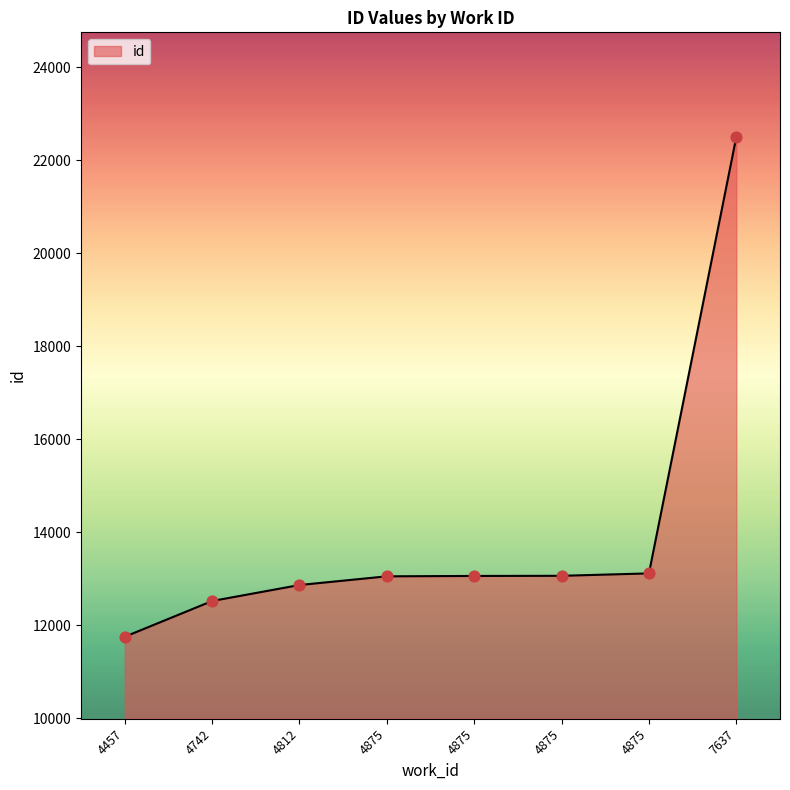

How many series are shown in this chart?

1